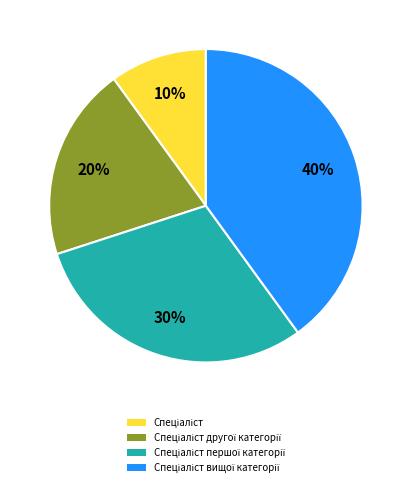

Is there any slice that represents more than half of the pie?

No